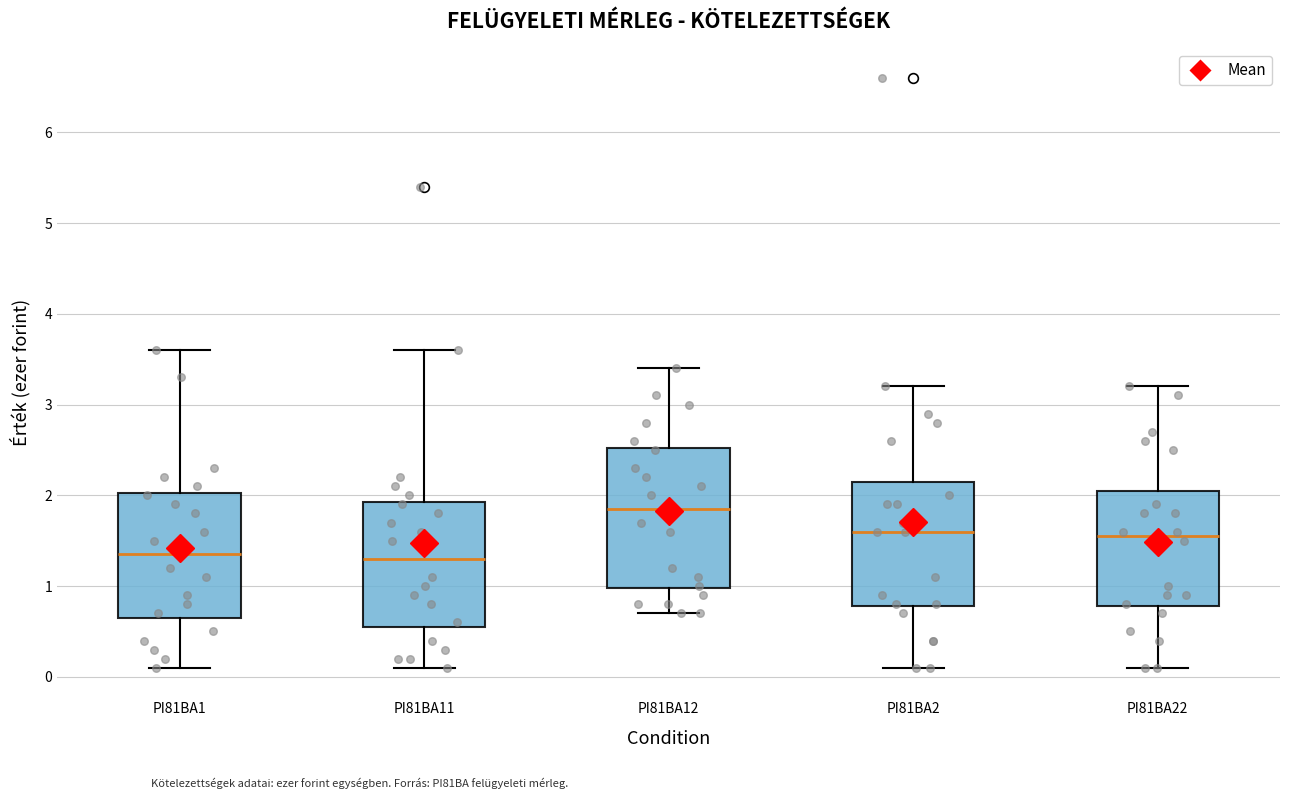

Reading left to right, read every box against the y-axis: the position of its median line, the range the box covers, and the ends of its whiskers. The values are not printed on the chart, so give them approximately, as read against the axis.

PI81BA1: median 1.4, box 0.7 to 2.0, whiskers 0.1 to 3.6
PI81BA11: median 1.3, box 0.6 to 1.9, whiskers 0.1 to 3.6
PI81BA12: median 1.9, box 1.0 to 2.5, whiskers 0.7 to 3.4
PI81BA2: median 1.6, box 0.8 to 2.2, whiskers 0.1 to 3.2
PI81BA22: median 1.6, box 0.8 to 2.1, whiskers 0.1 to 3.2